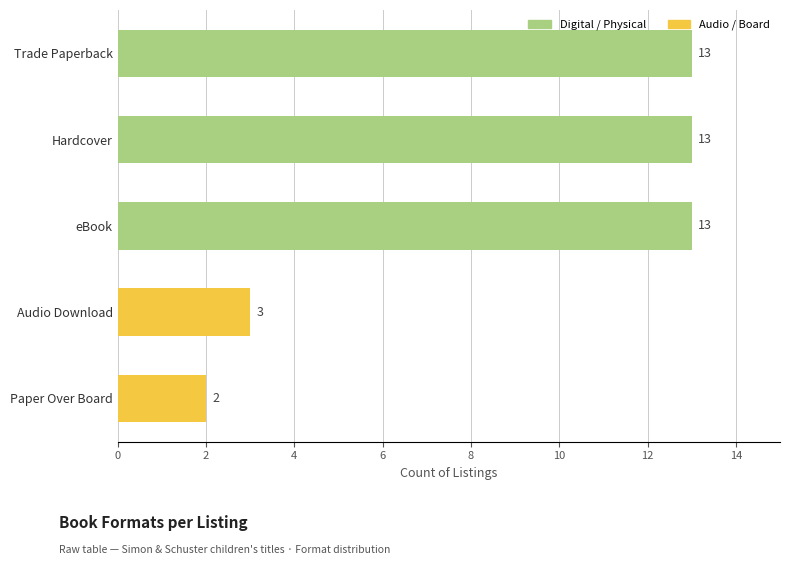

How many series are shown in this chart?

1